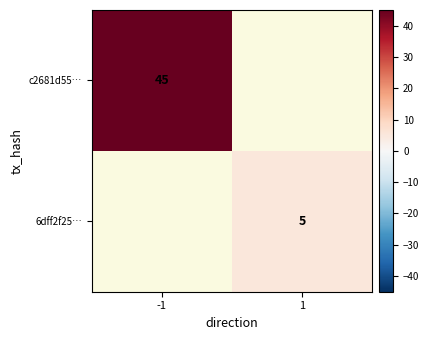

True or false: c2681d55… has a value of 45 at -1.

True